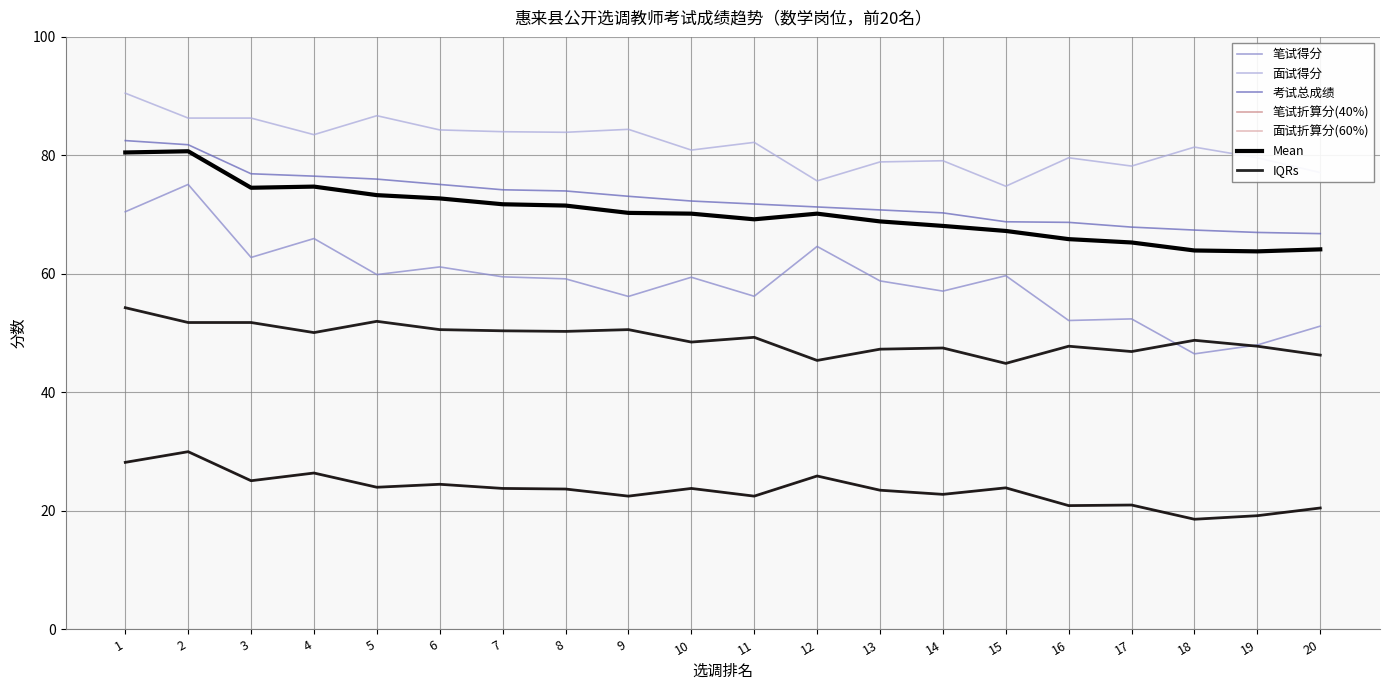

What is the difference between the highest and lowest values at 17?

57.2